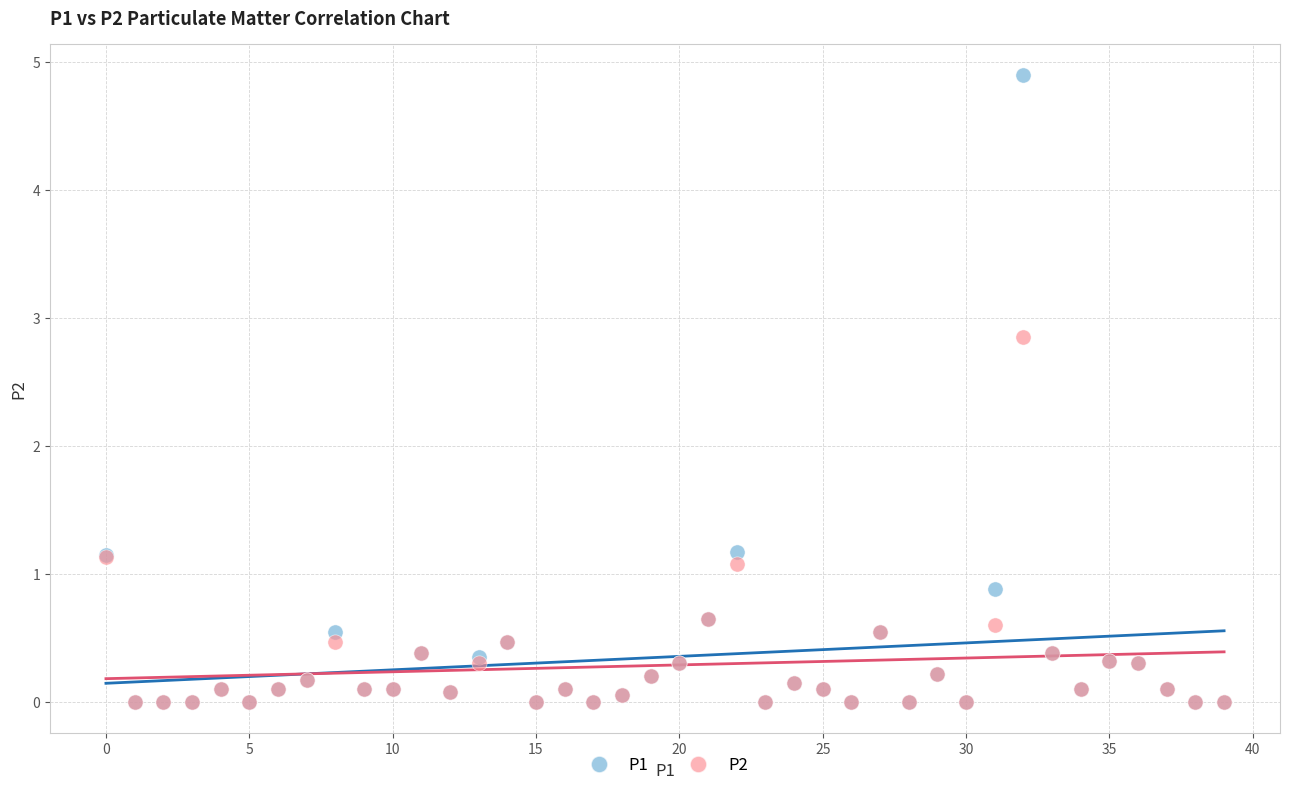

What are all the series names shown in the legend?

P1, P2